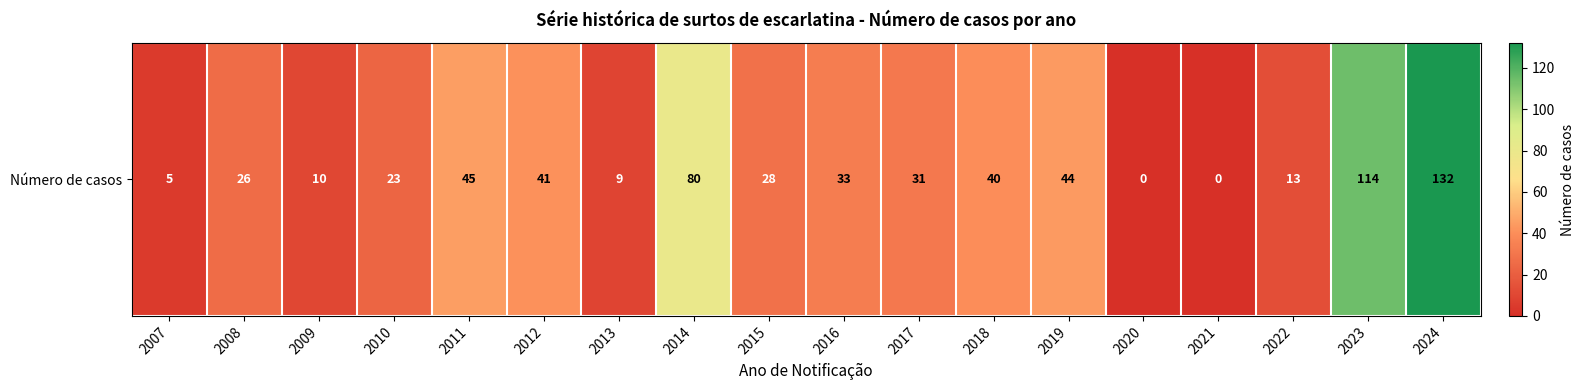

What is the average value?

37